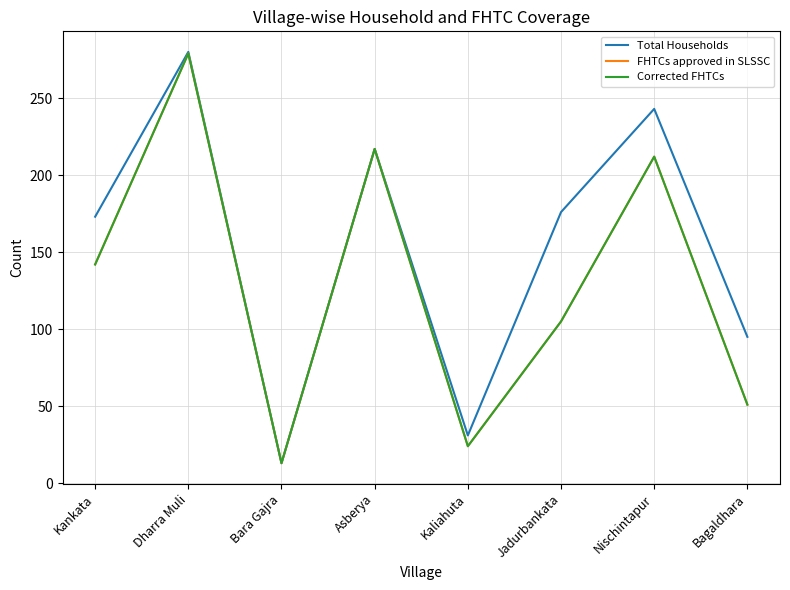

Does the chart have visible grid lines?

Yes